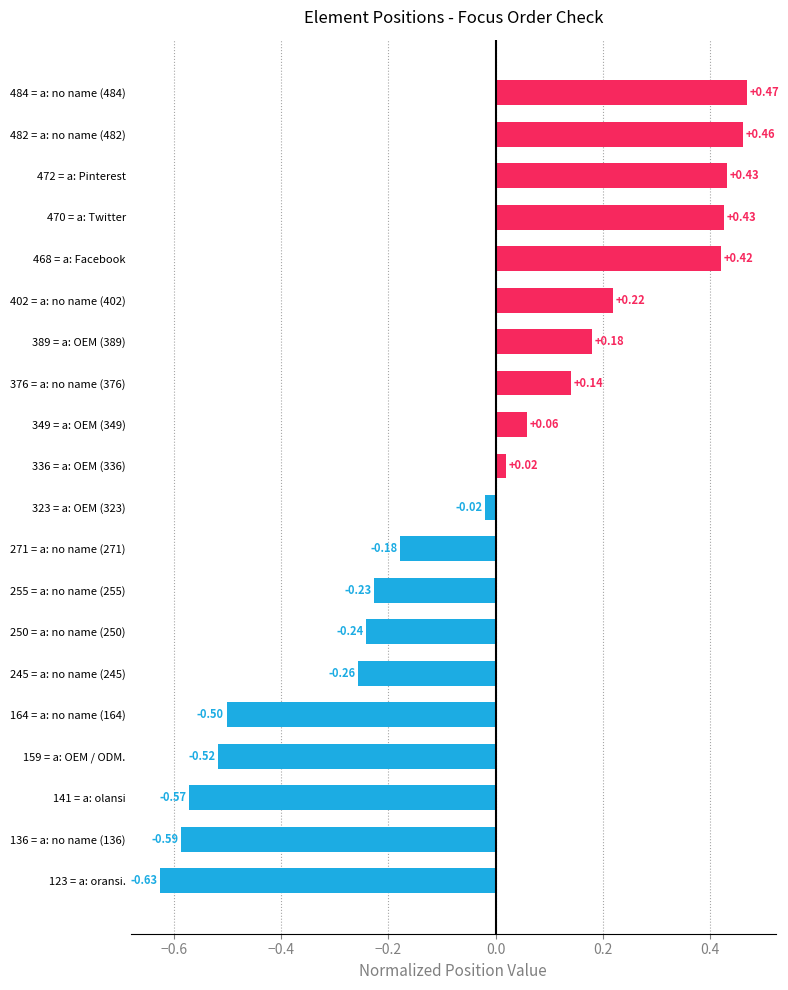

At which category does the chart reach its peak across all series?

484 = a: no name (484)